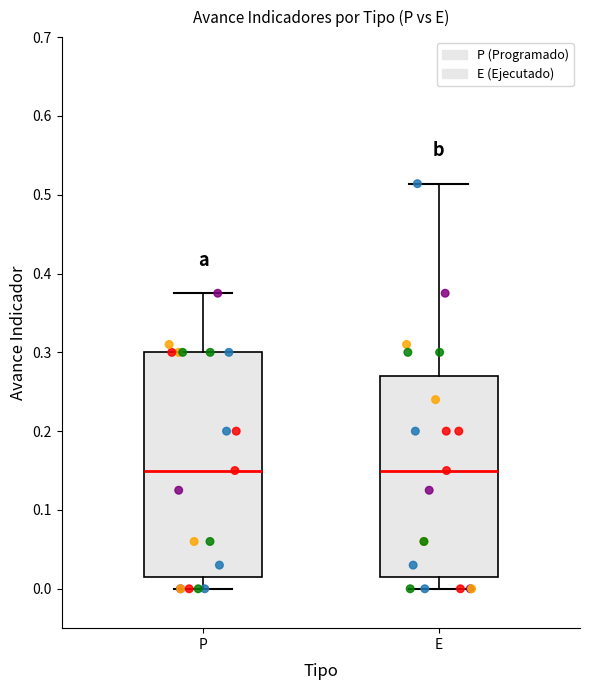

Where is the lower edge of the box for P on the y-axis? The values are not printed on the chart, so give them approximately, as read against the axis.

0.02